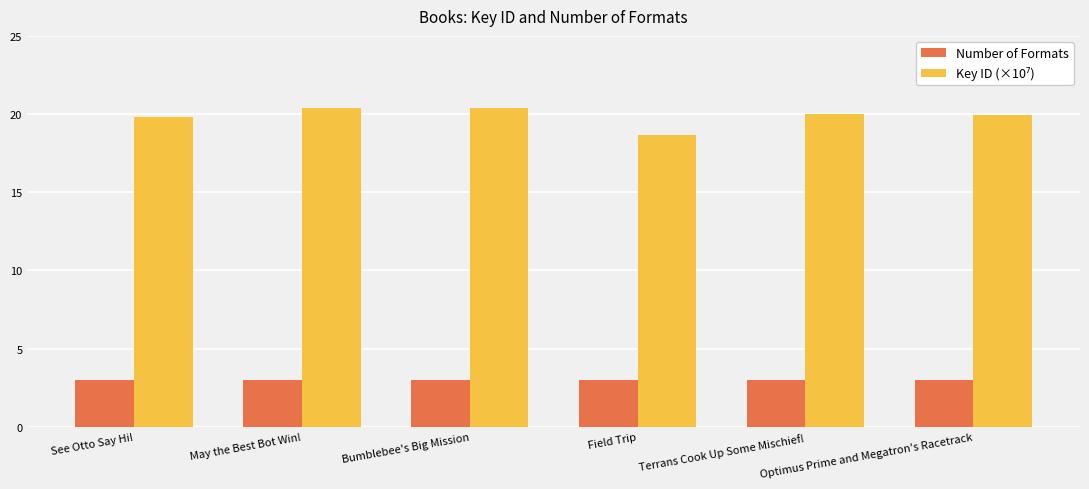

What is the average value of the Number of Formats series?

3.0